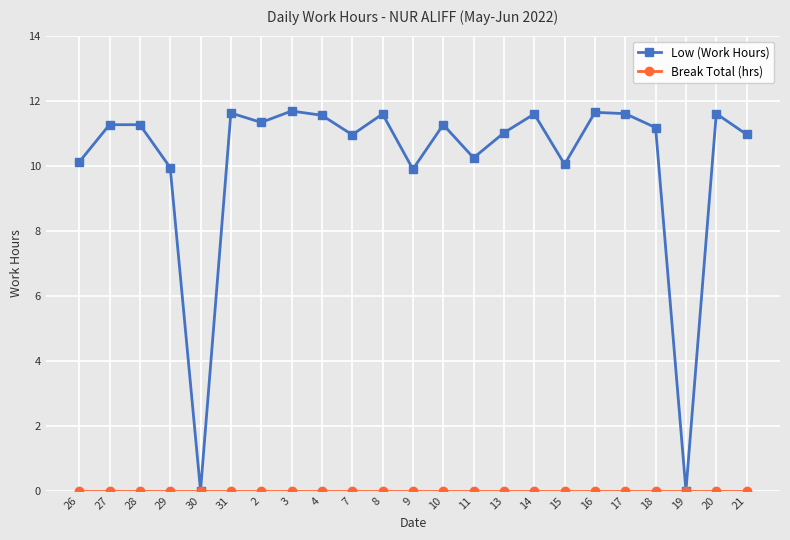

At which category does Low (Work Hours) reach its first local valley?

30